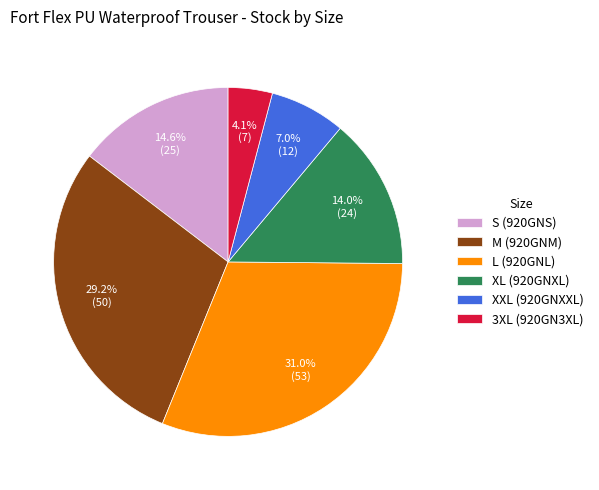

Does L (920GNL) account for over 50% of the chart?

No